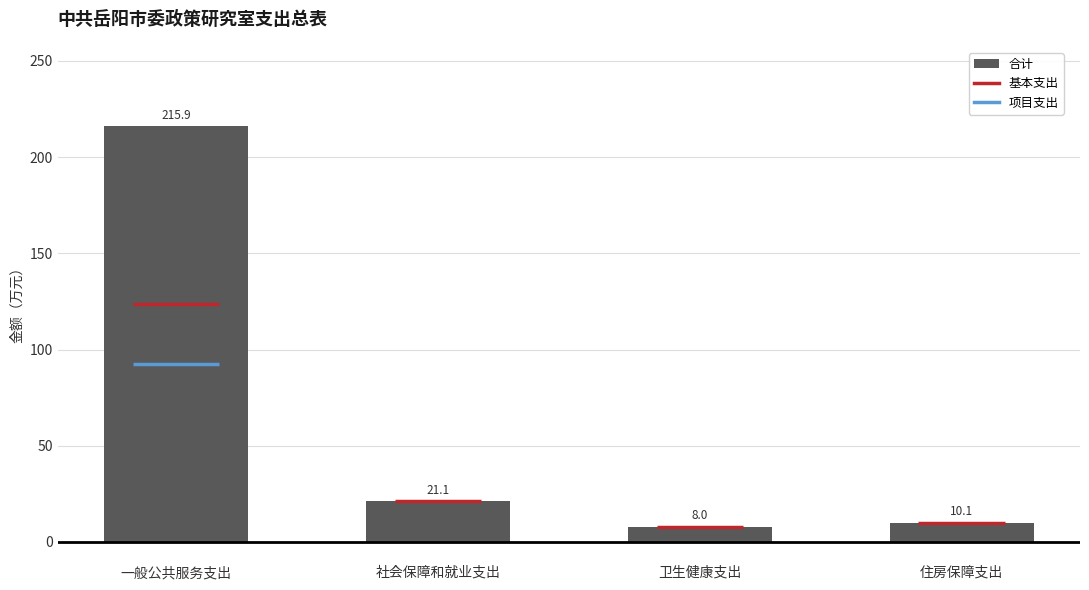

Is it true that the value at 一般公共服务支出 is 215.9?

True